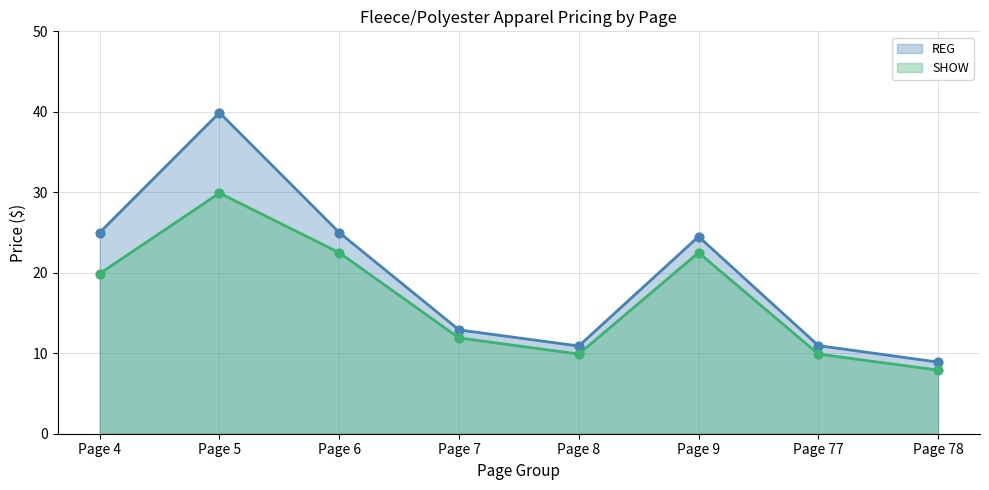

Which series reaches the maximum Y coordinate?

REG